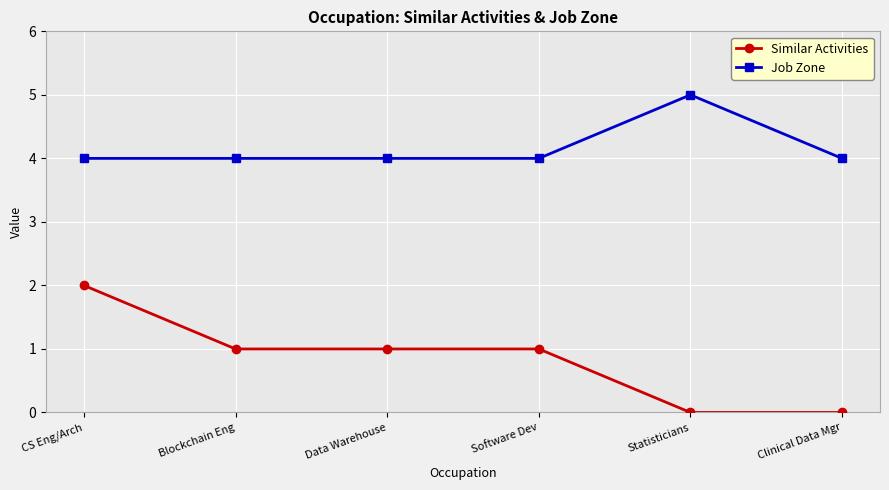

Which series has the widest spread of values?

Similar Activities